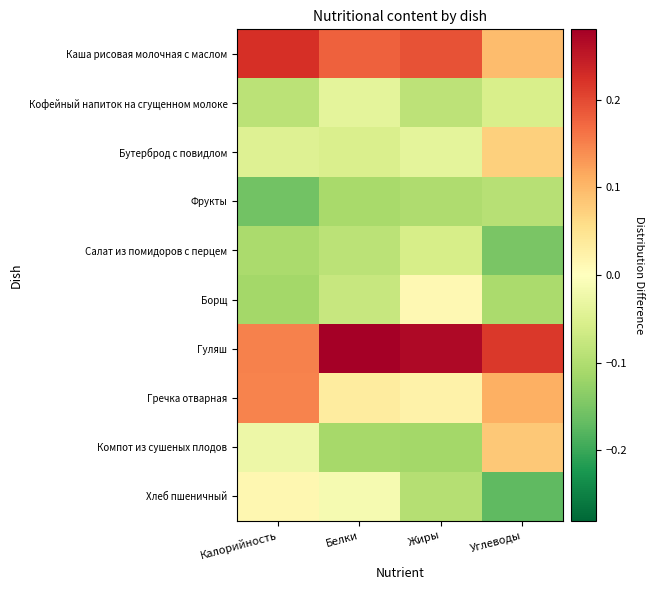

Reading left to right, what are all the values shown in this chart?

Каша рисовая молочная с маслом: Калорийность=0.2	Белки=0.2	Жиры=0.2	Углеводы=0.1
Кофейный напиток на сгущенном молоке: Калорийность=-0.1	Белки=-0.0	Жиры=-0.1	Углеводы=-0.1
Бутерброд с повидлом: Калорийность=-0.0	Белки=-0.1	Жиры=-0.0	Углеводы=0.1
Фрукты: Калорийность=-0.2	Белки=-0.1	Жиры=-0.1	Углеводы=-0.1
Салат из помидоров с перцем: Калорийность=-0.1	Белки=-0.1	Жиры=-0.1	Углеводы=-0.1
Борщ: Калорийность=-0.1	Белки=-0.1	Жиры=0.0	Углеводы=-0.1
Гуляш: Калорийность=0.1	Белки=0.3	Жиры=0.3	Углеводы=0.2
Гречка отварная: Калорийность=0.1	Белки=0.0	Жиры=0.0	Углеводы=0.1
Компот из сушеных плодов: Калорийность=-0.0	Белки=-0.1	Жиры=-0.1	Углеводы=0.1
Хлеб пшеничный: Калорийность=0.0	Белки=-0.0	Жиры=-0.1	Углеводы=-0.2